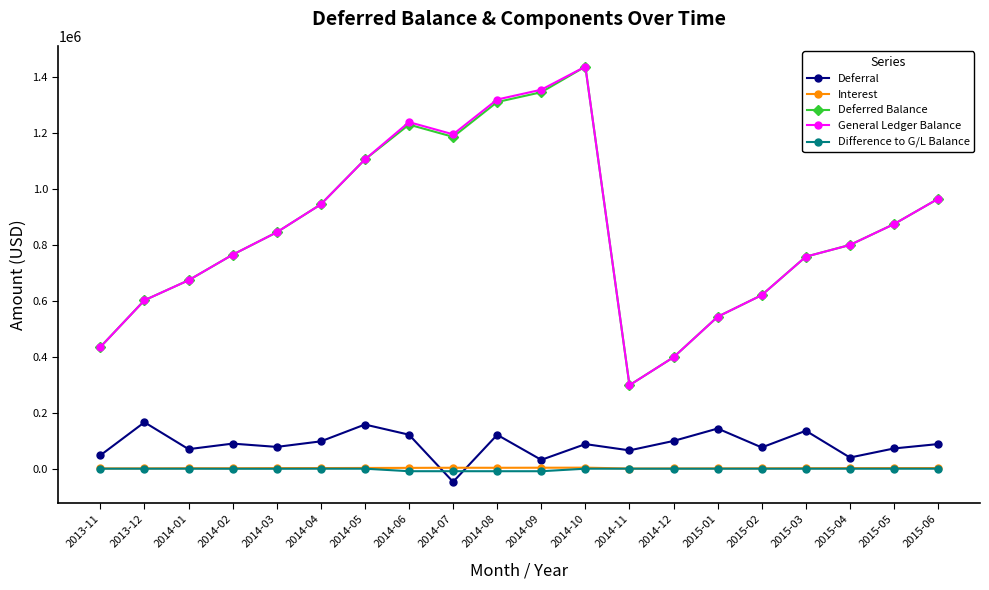

At which category is the sum across all series the highest?

2014-10